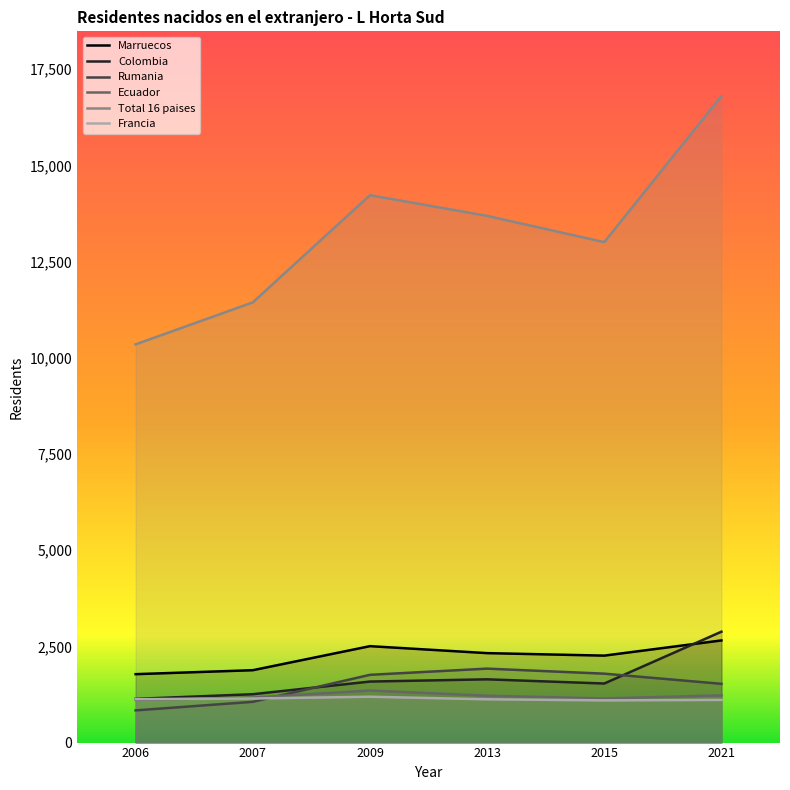

What is the value of the Francia point at the 1st from the left?

1129